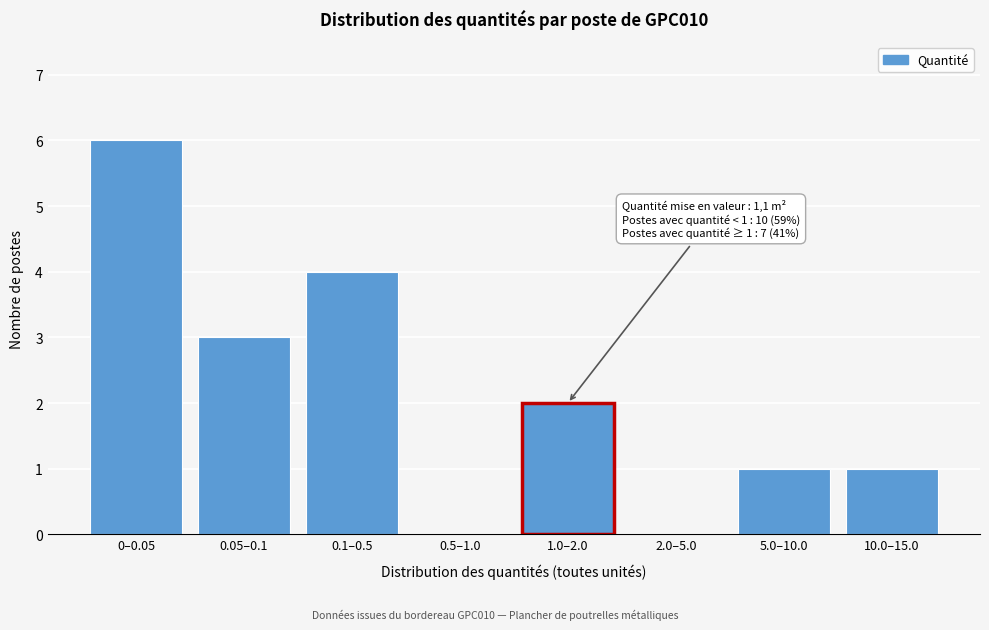

Reading left to right, list all the values displayed in this chart.

0–0.05=6	0.05–0.1=3	0.1–0.5=4	0.5–1.0=0	1.0–2.0=2	2.0–5.0=0	5.0–10.0=1	10.0–15.0=1